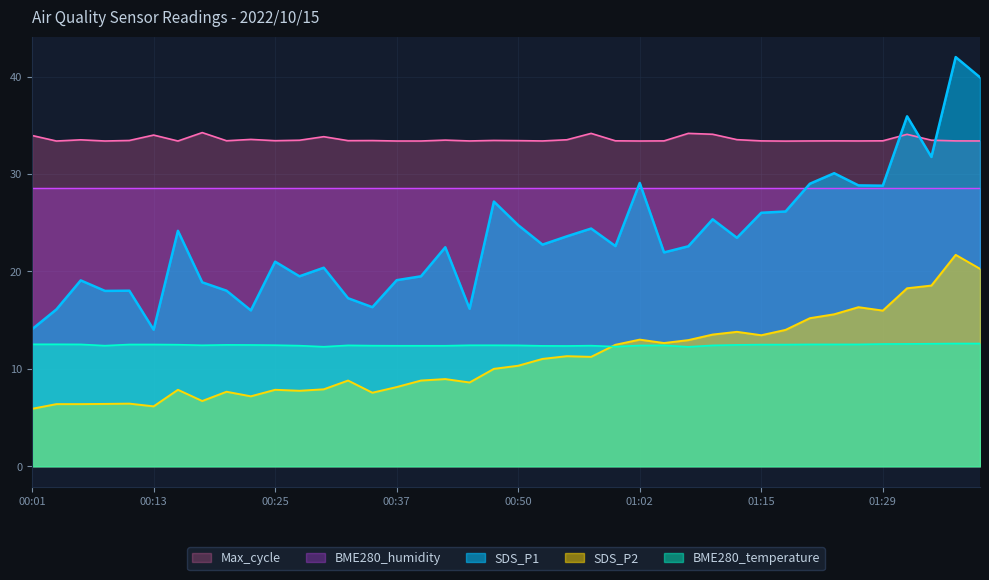

Where is the first local minimum for SDS_P2?

00:13